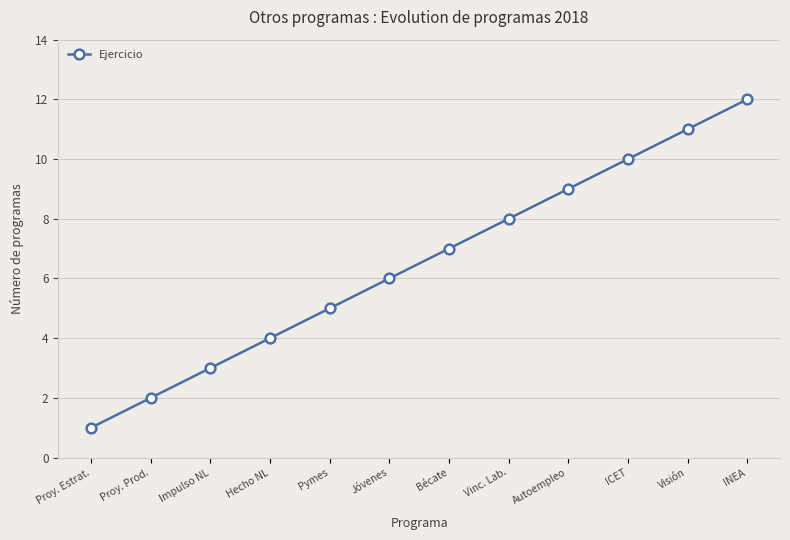

Reading left to right, list all the values displayed in this chart.

Proy. Estrat.=1	Proy. Prod.=2	Impulso NL=3	Hecho NL=4	Pymes=5	Jóvenes=6	Bécate=7	Vinc. Lab.=8	Autoempleo=9	ICET=10	Visión=11	INEA=12